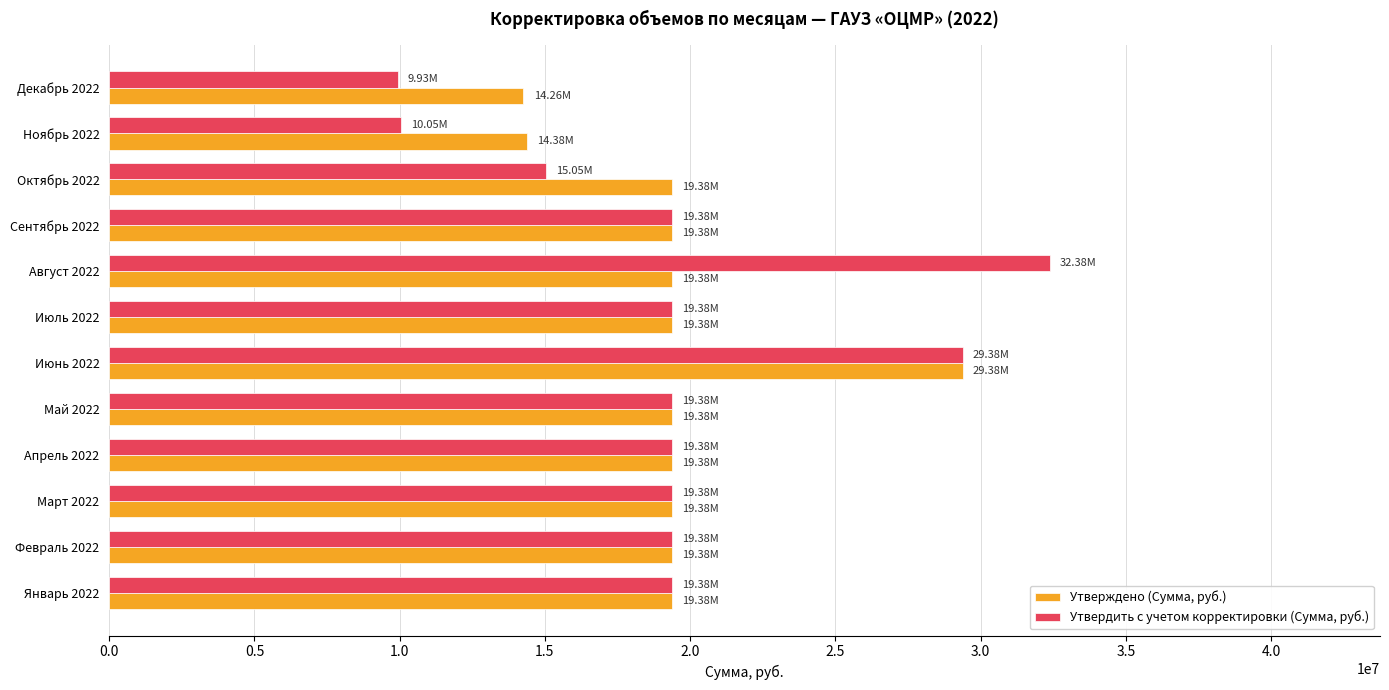

Which series has the widest spread of values?

Утвердить с учетом корректировки (Сумма, руб.)